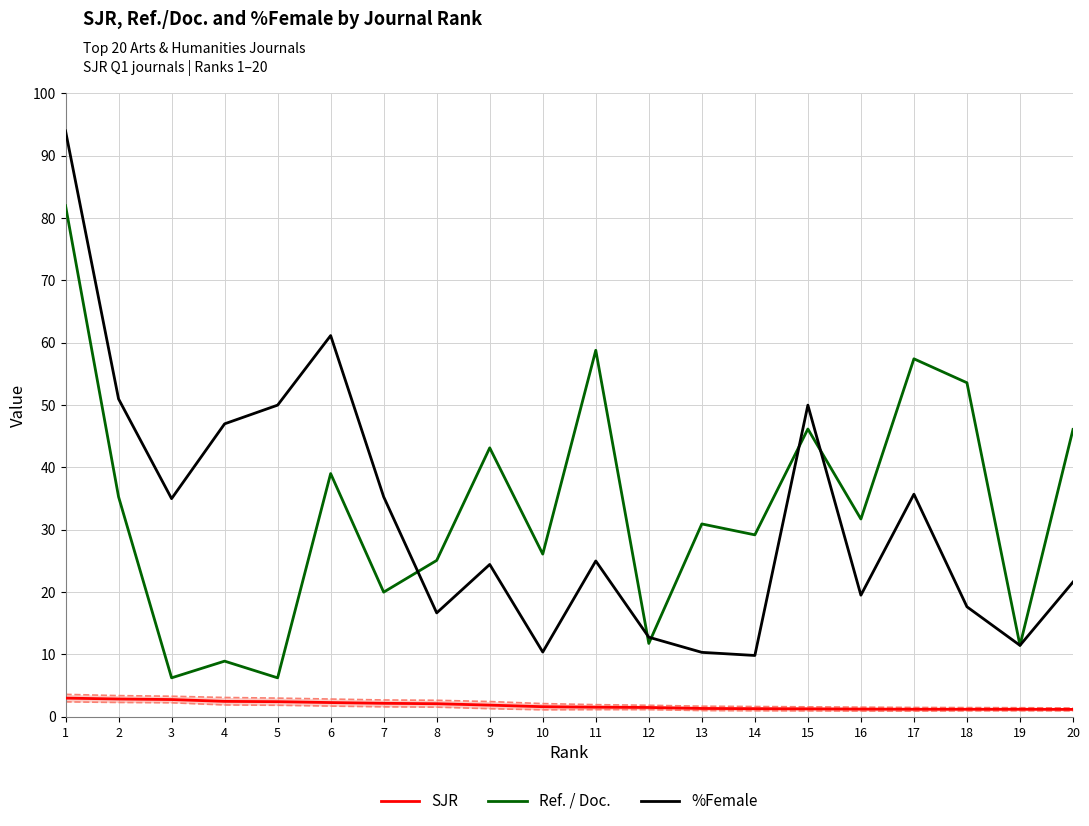

The value of %Female at 3 is 17.3. True or false?

False